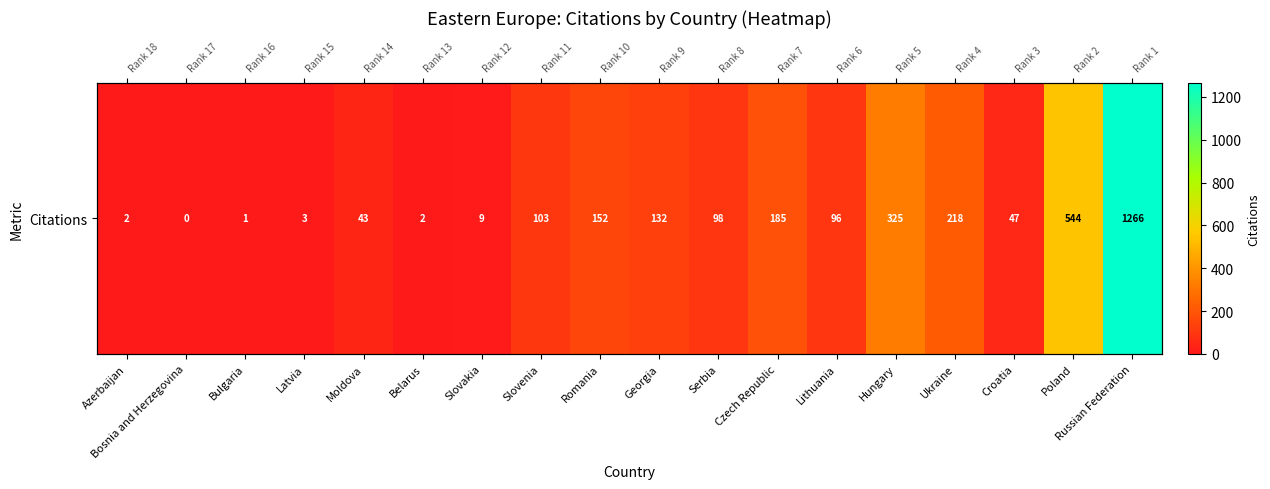

The value at Hungary is 325. True or false?

True